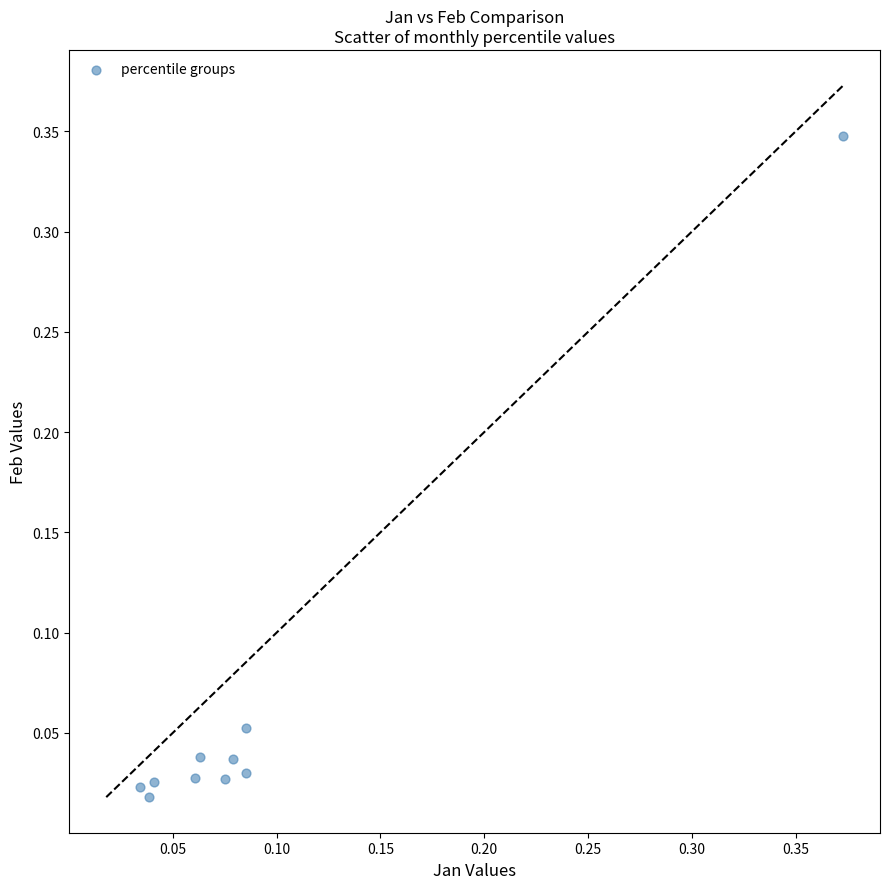

Count the number of points in this scatter plot.

10